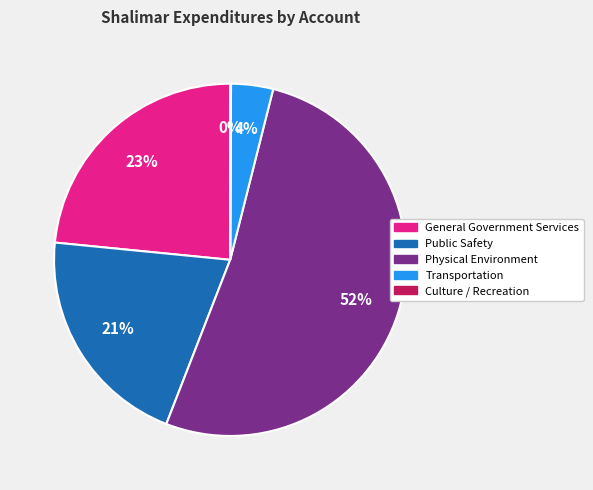

Which has a higher value, Transportation or General Government Services?

General Government Services